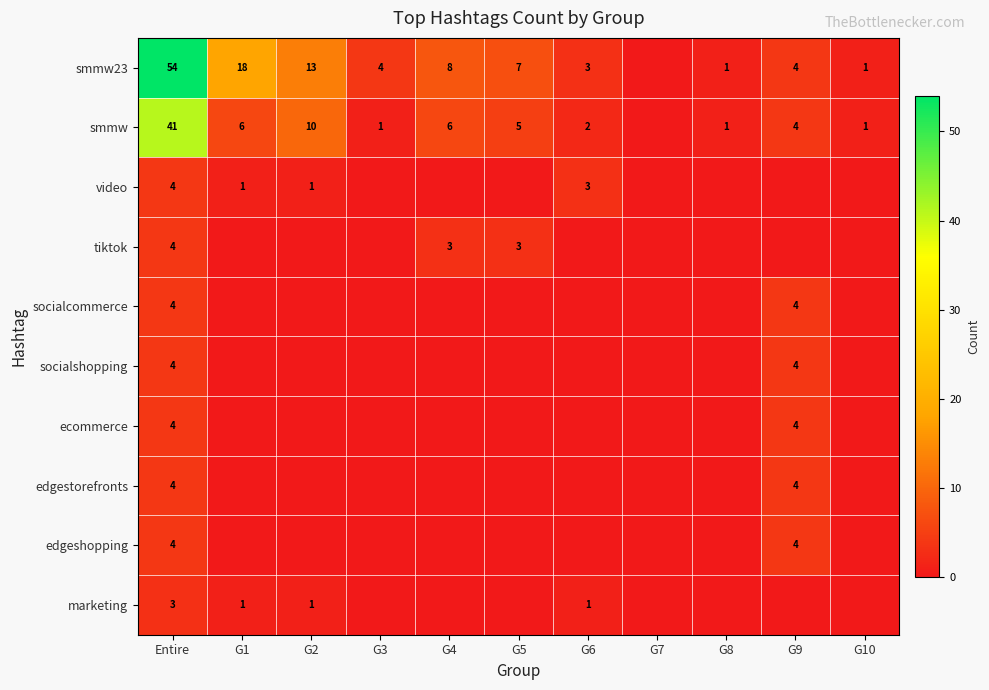

What is the sum of the smmw values at G8 and G2?

11